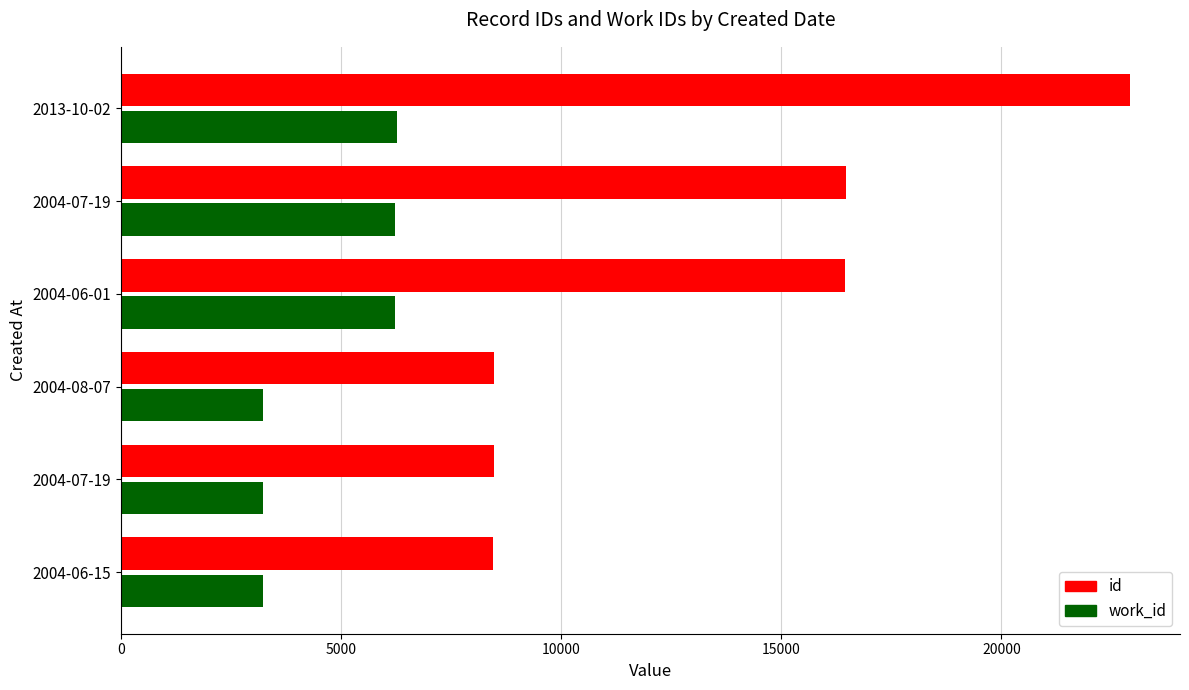

What is the value of the work_id bar at the 3rd from the left?

3231